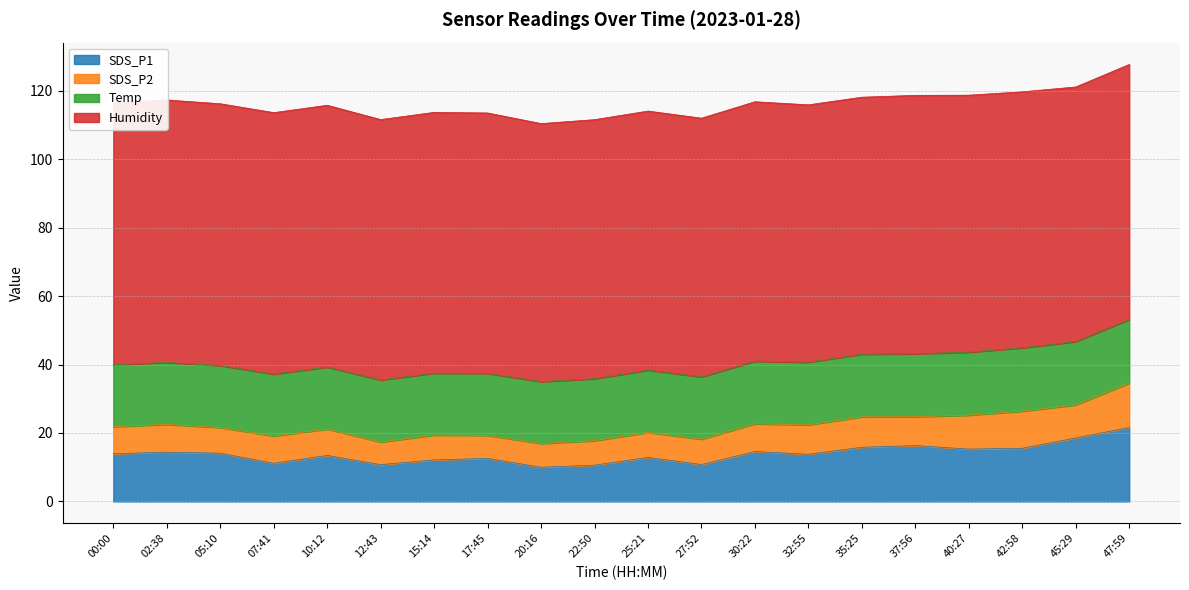

How many data points in SDS_P1 are above 13?

12